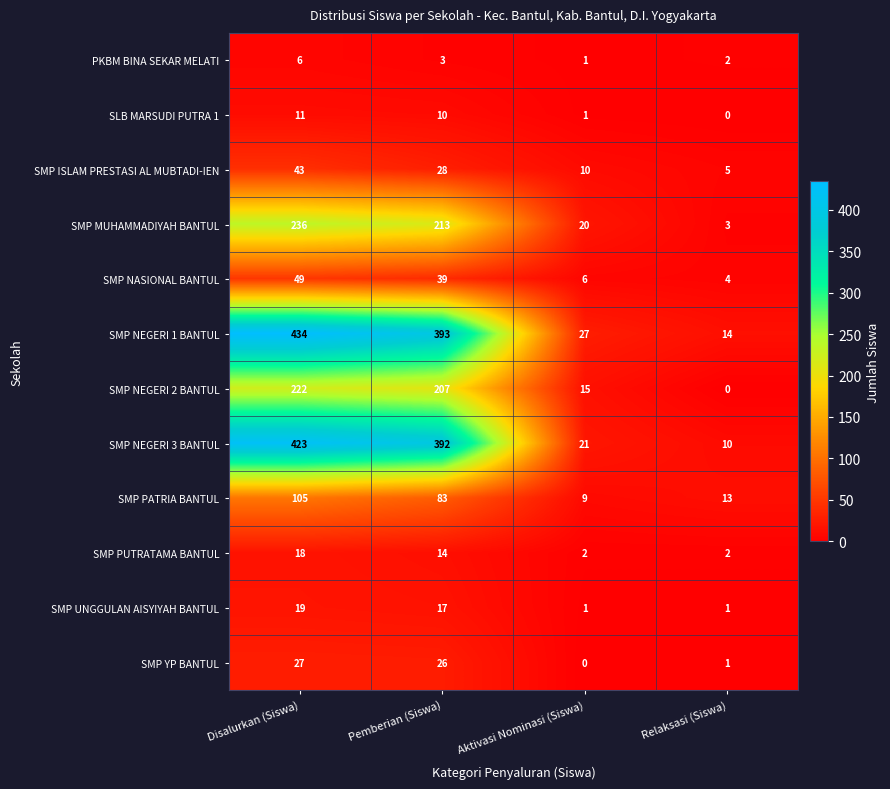

How many distinct data groups are displayed?

12